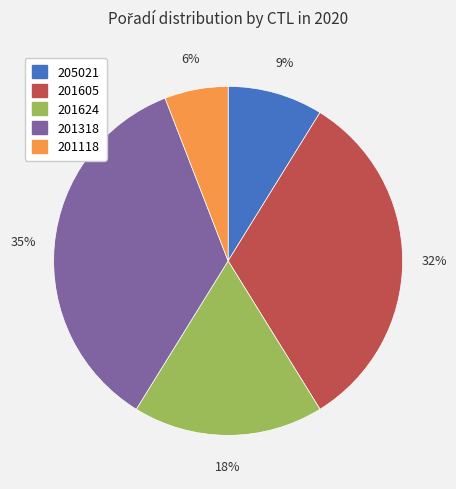

True or false: 205021 accounts for 9% of the total.

True